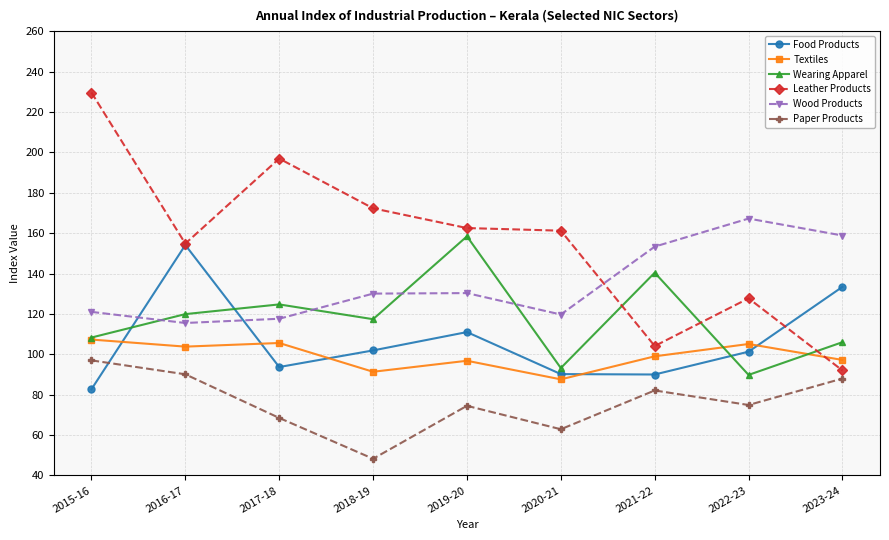

List the series in order of their peak value, highest first.

Leather Products, Wood Products, Wearing Apparel, Food Products, Textiles, Paper Products